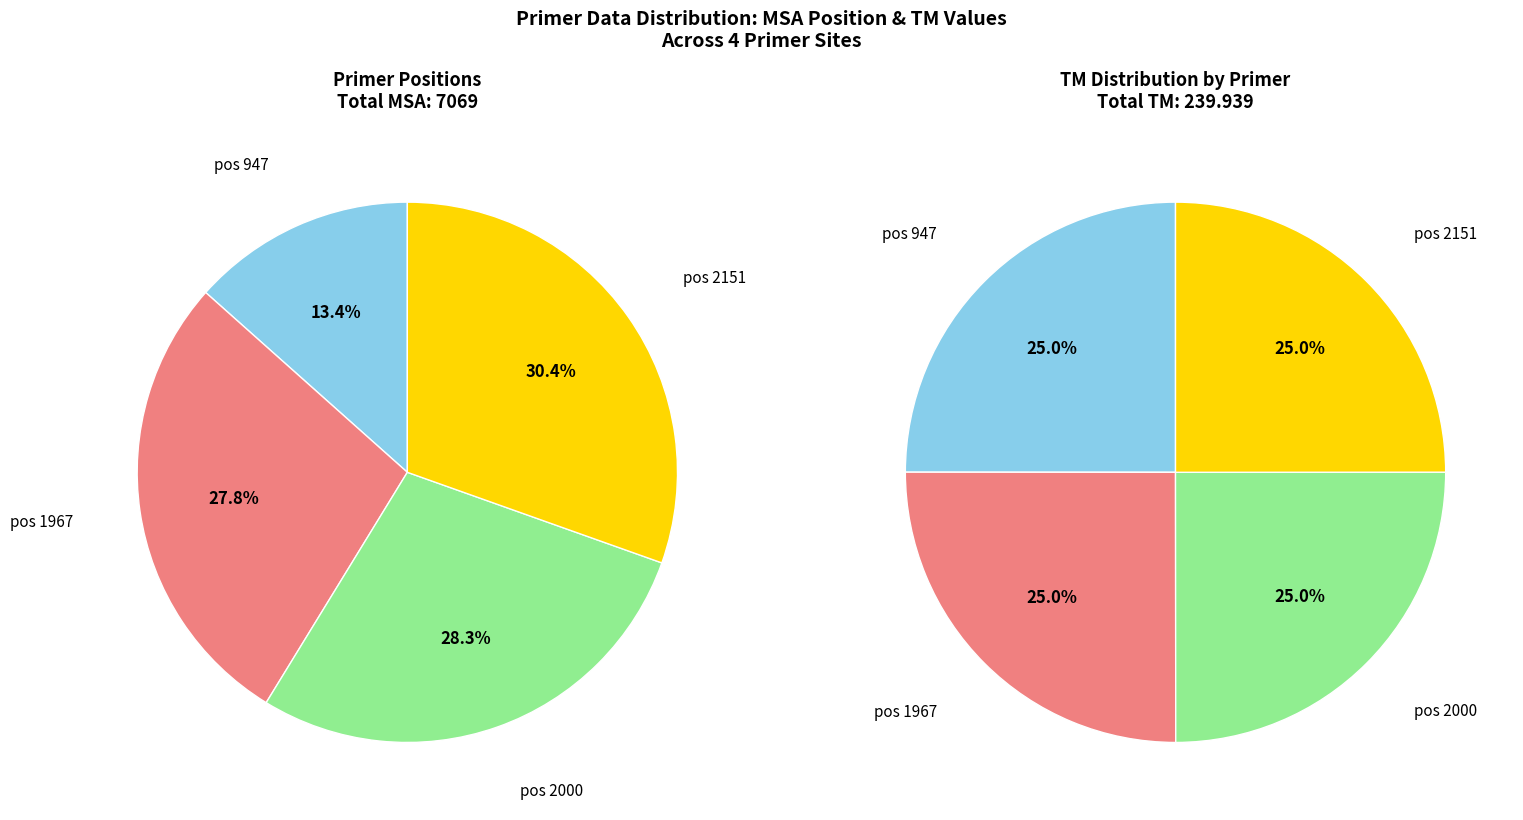

To the nearest percent, what is the average slice percentage?

25%